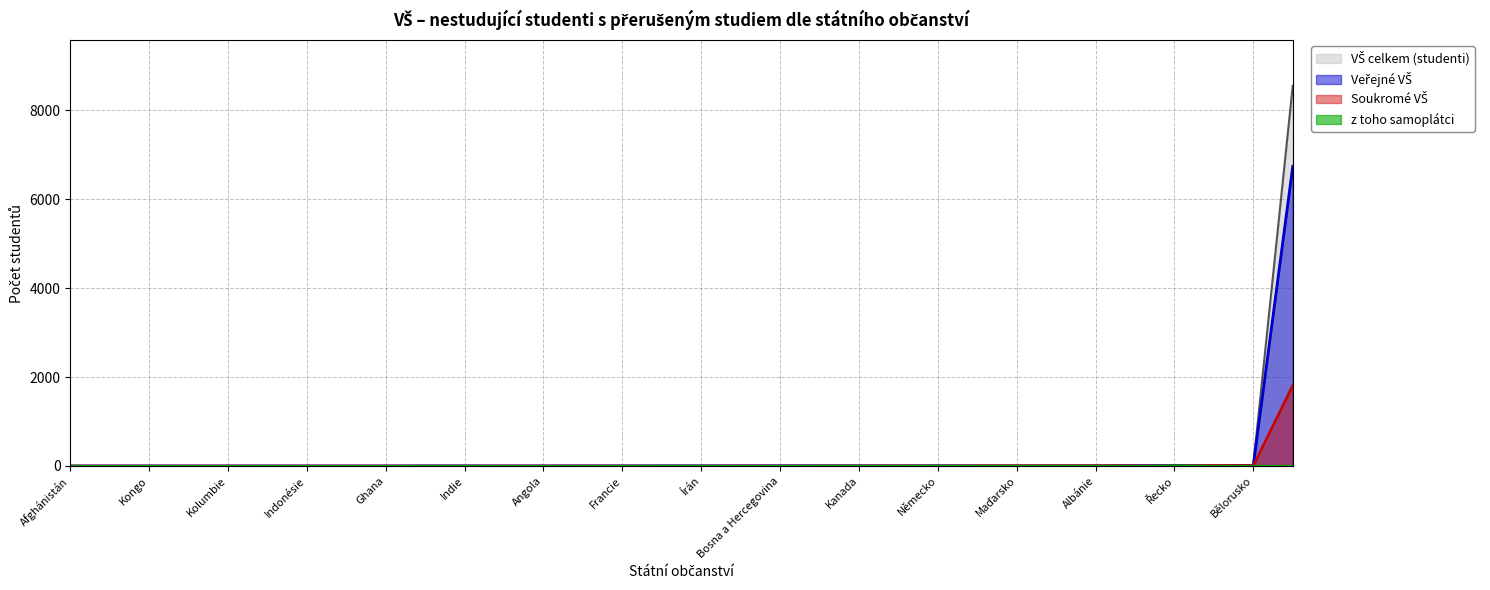

At which category does the chart reach its minimum across all series?

Afghánistán